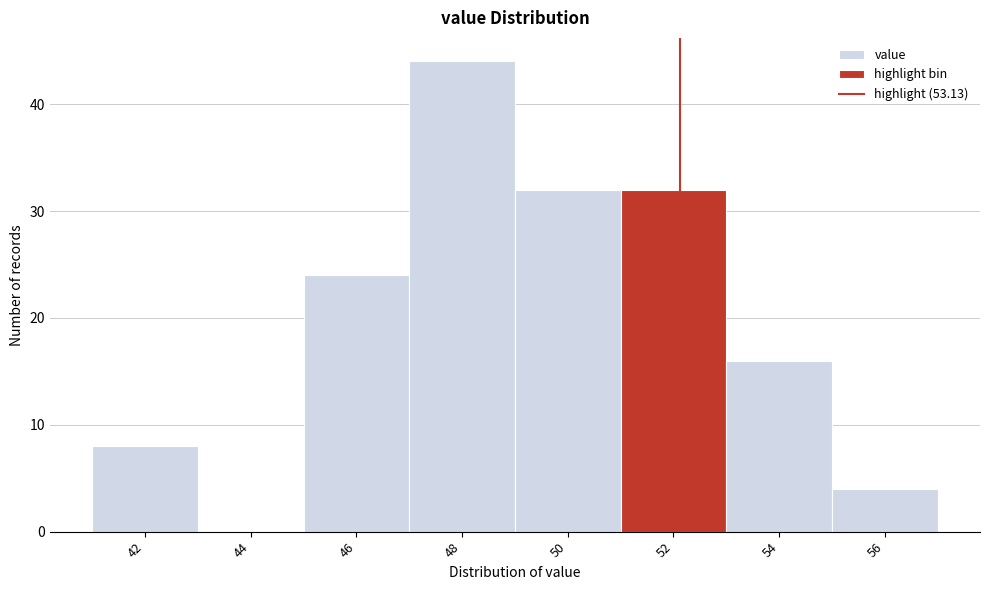

Reading left to right, what are all the values shown in this chart?

42=8	44=0	46=24	48=44	50=32	52=32	54=16	56=4